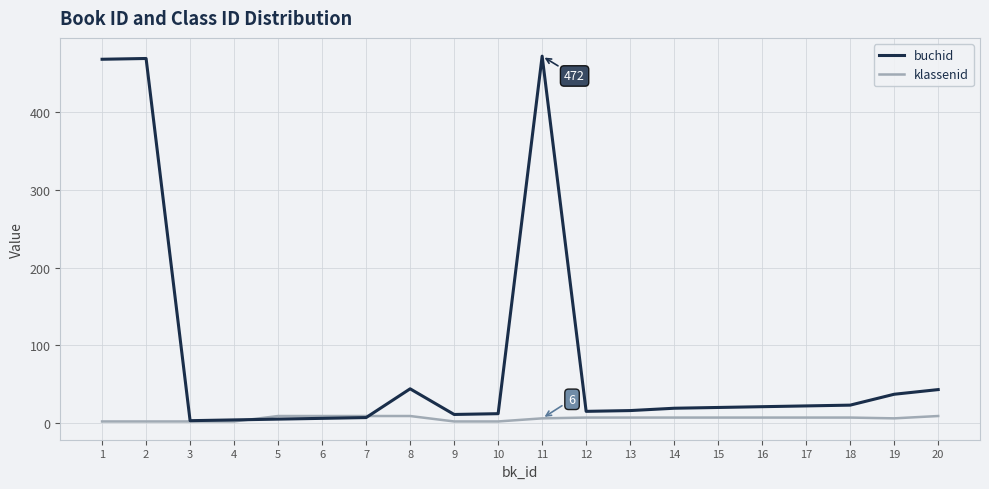

How many categories are shown in the chart?

20